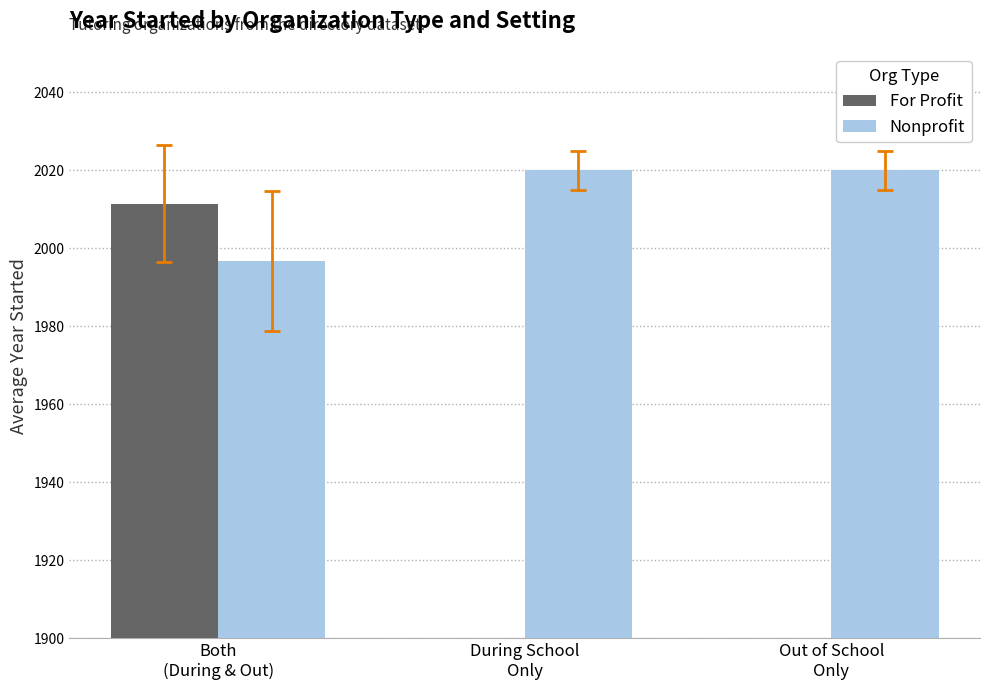

The Nonprofit series shows 2020.0 at Out of School
Only. True or false?

True